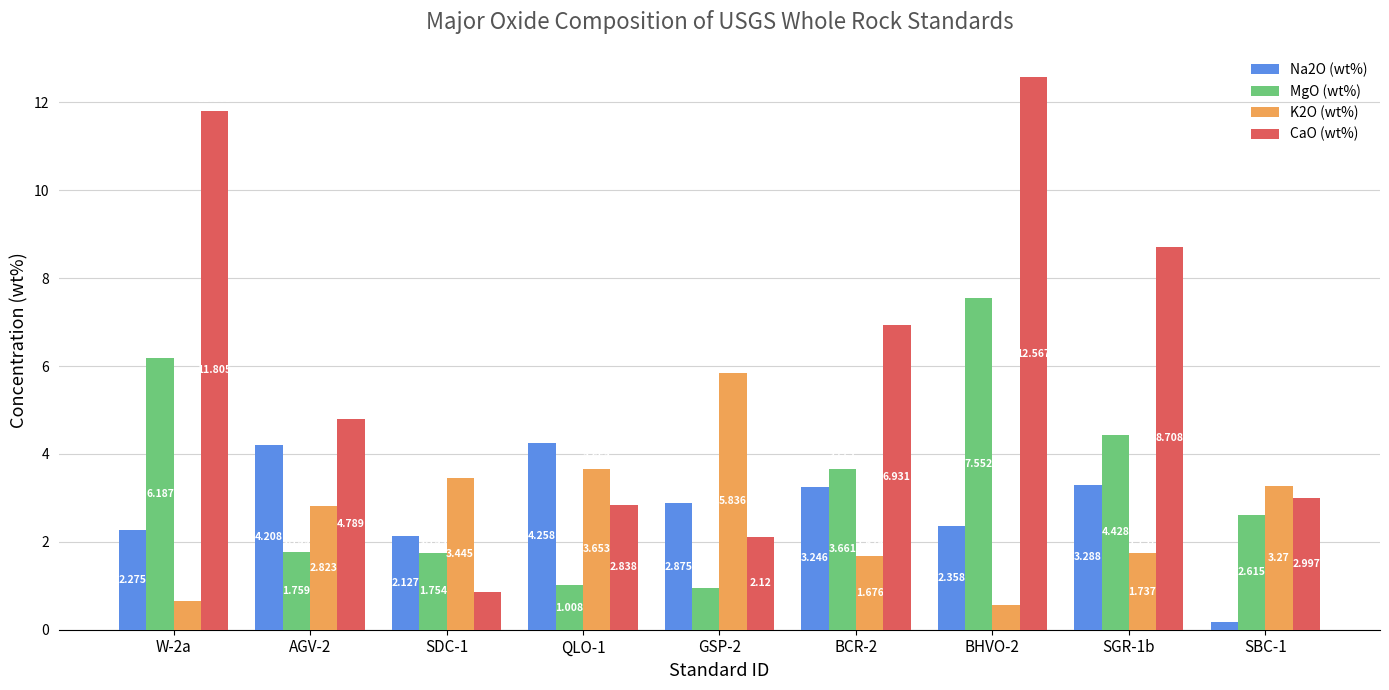

How many bars are there in total?

36